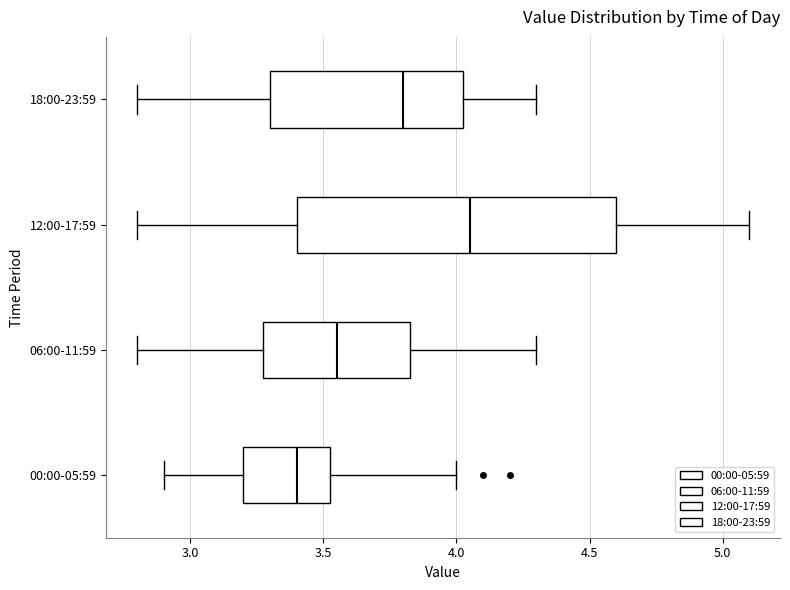

Which box has the furthest to the left median line?

00:00-05:59